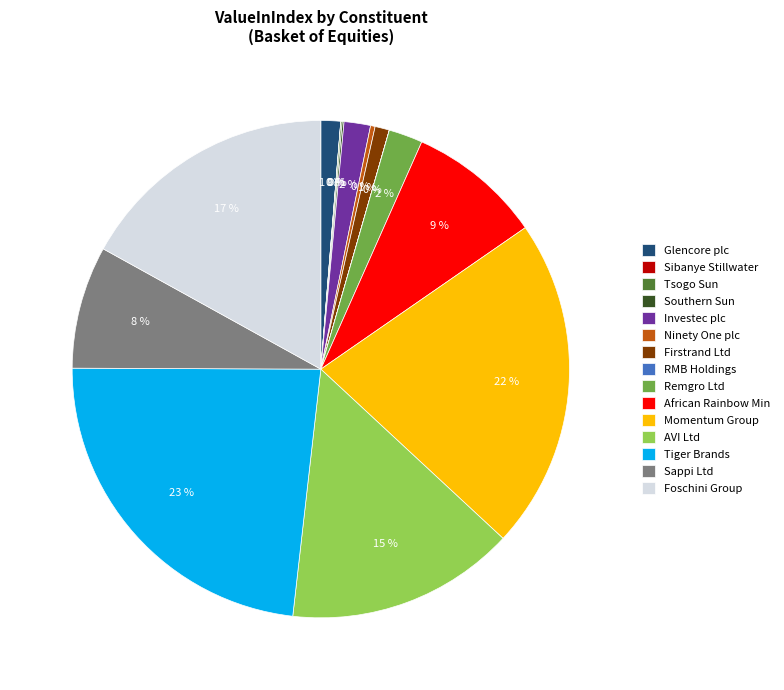

Do Sappi Ltd and AVI Ltd together represent more than half of the pie?

No